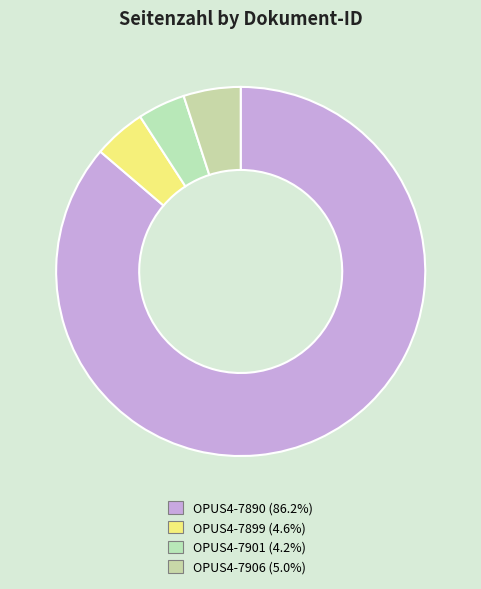

To the nearest percent, what is the difference between the largest and smallest slice percentages?

82%